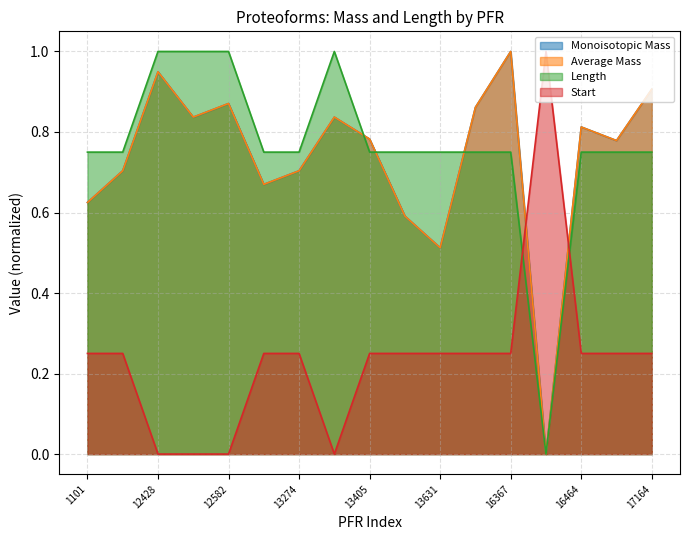

Rank the series by their maximum value, from highest to lowest.

Monoisotopic Mass, Average Mass, Length, Start